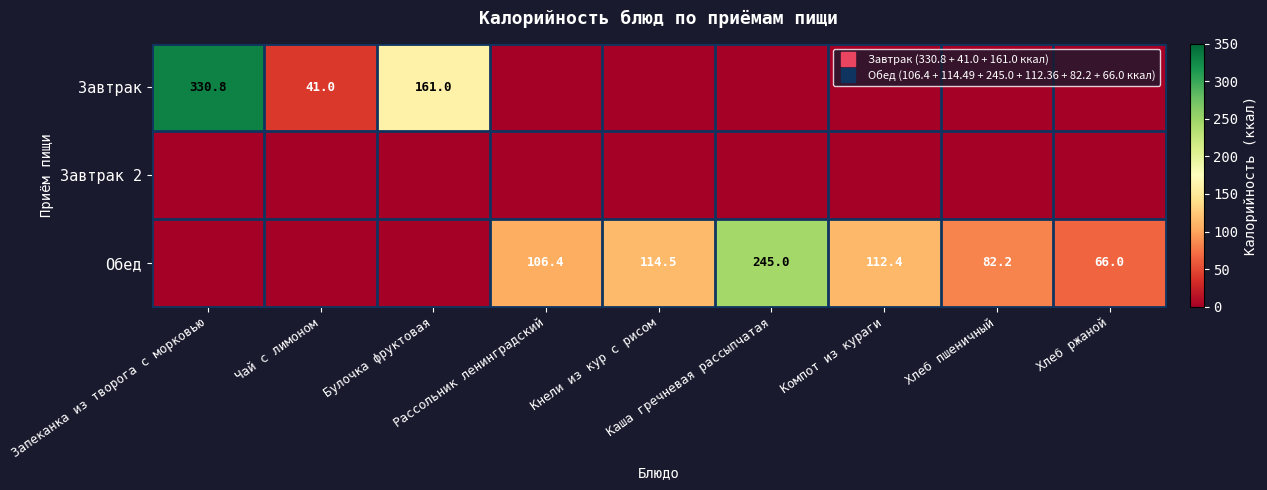

At Хлеб ржаной, list the series in order from largest to smallest.

Обед, Завтрак, Завтрак 2